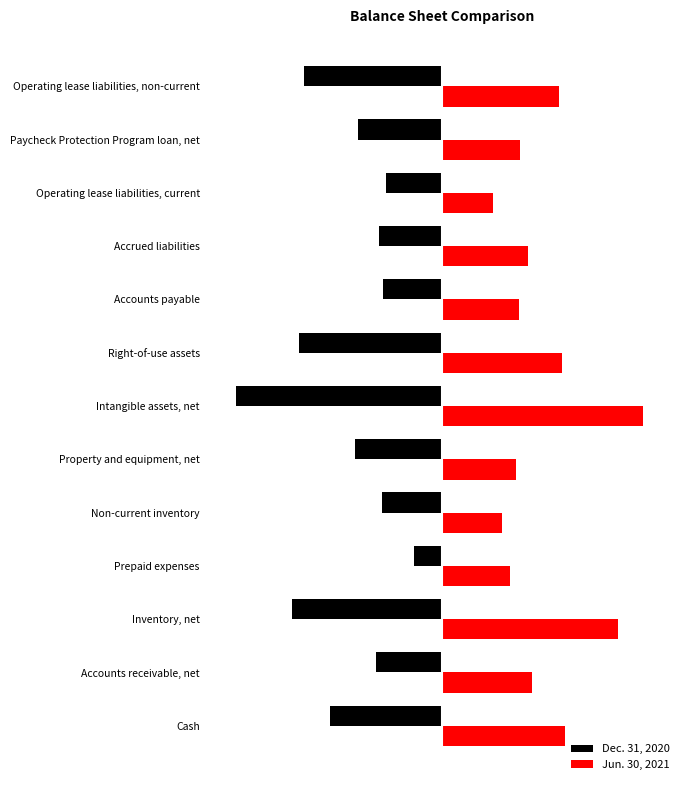

Reading left to right, transcribe all the data shown in this chart.

Dec. 31, 2020: -689000	-403000	-917000	-174000	-371000	-534000	-1262000	-874000	-360000	-386000	-346000	-517000	-845000
Jun. 30, 2021: 750000	547000	1073000	416000	363000	451000	1228000	733000	469000	521000	309000	476000	714000